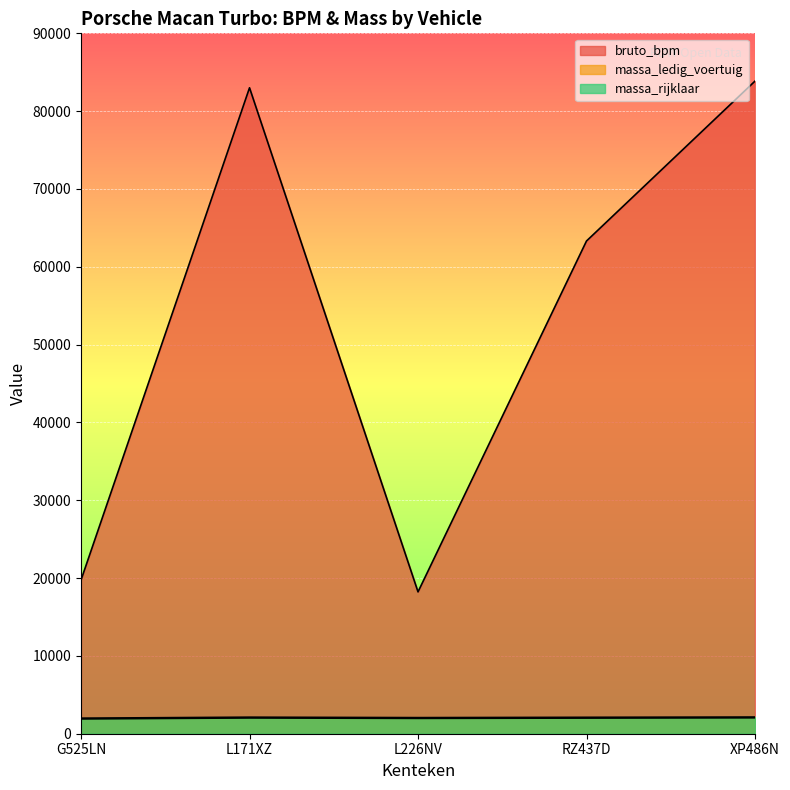

True or false: massa_ledig_voertuig and bruto_bpm cross at least once.

False